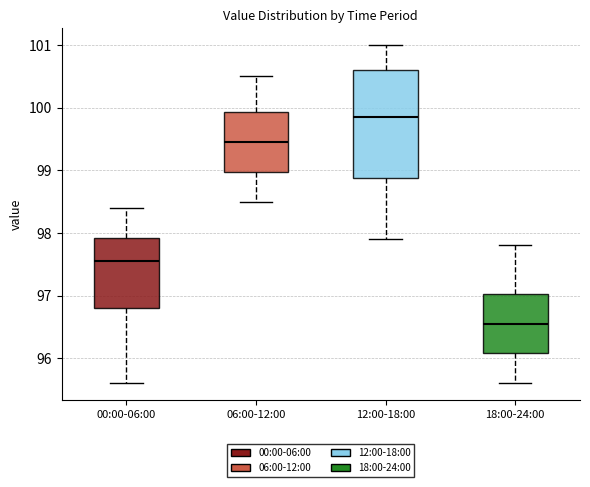

Reading left to right, transcribe this box plot: for each box, give where its median line is, the range the box spans, and where its two whiskers end, as read against the y-axis. The values are not printed on the chart, so give them approximately, as read against the axis.

00:00-06:00: median 97.6, box 96.8 to 97.9, whiskers 95.6 to 98.4
06:00-12:00: median 99.5, box 99.0 to 99.9, whiskers 98.5 to 100.5
12:00-18:00: median 99.9, box 98.9 to 100.6, whiskers 97.9 to 101.0
18:00-24:00: median 96.6, box 96.1 to 97.0, whiskers 95.6 to 97.8